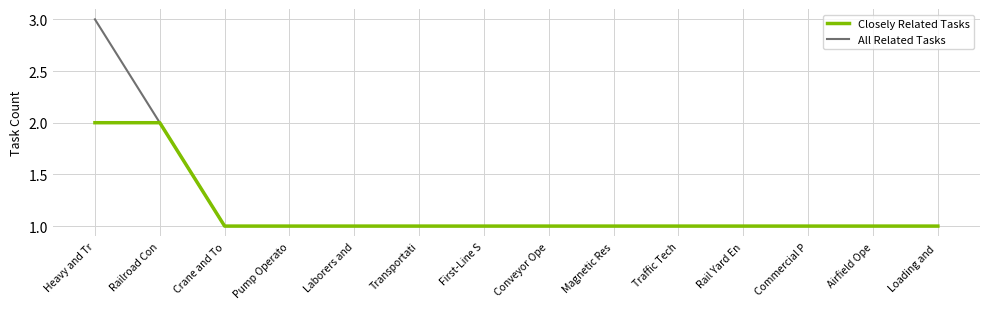

The All Related Tasks series shows 0 at Traffic Tech. True or false?

False